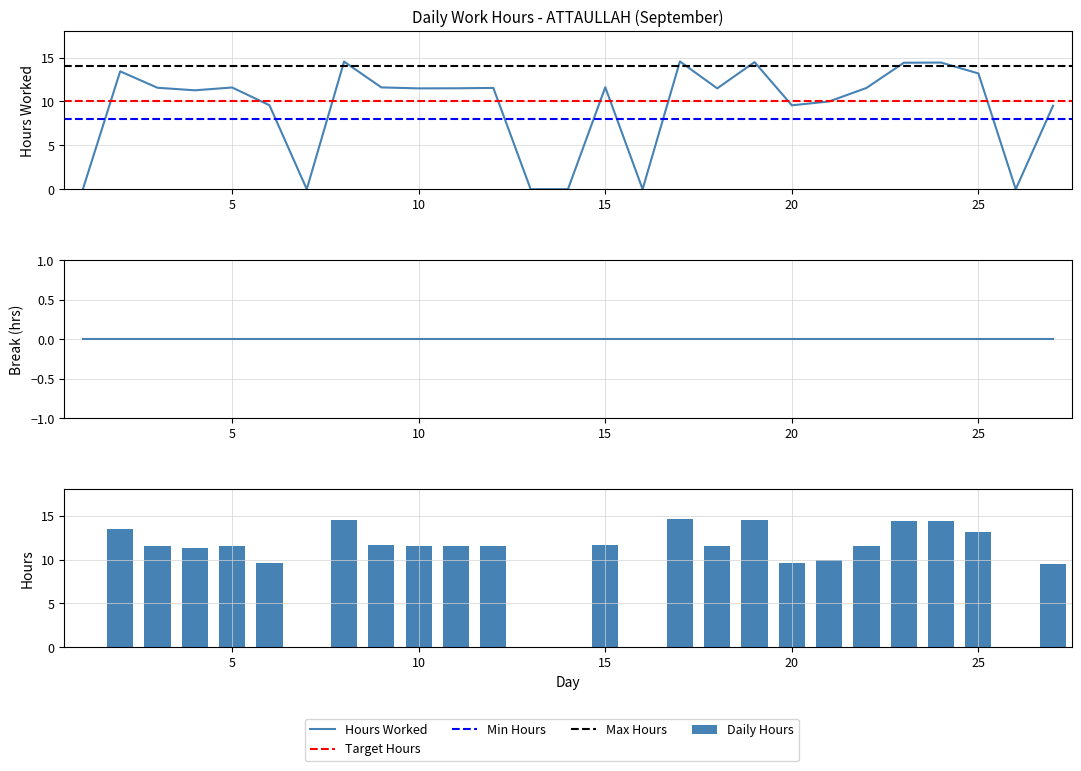

The chart shows a value of 5.1 at 15. True or false?

False